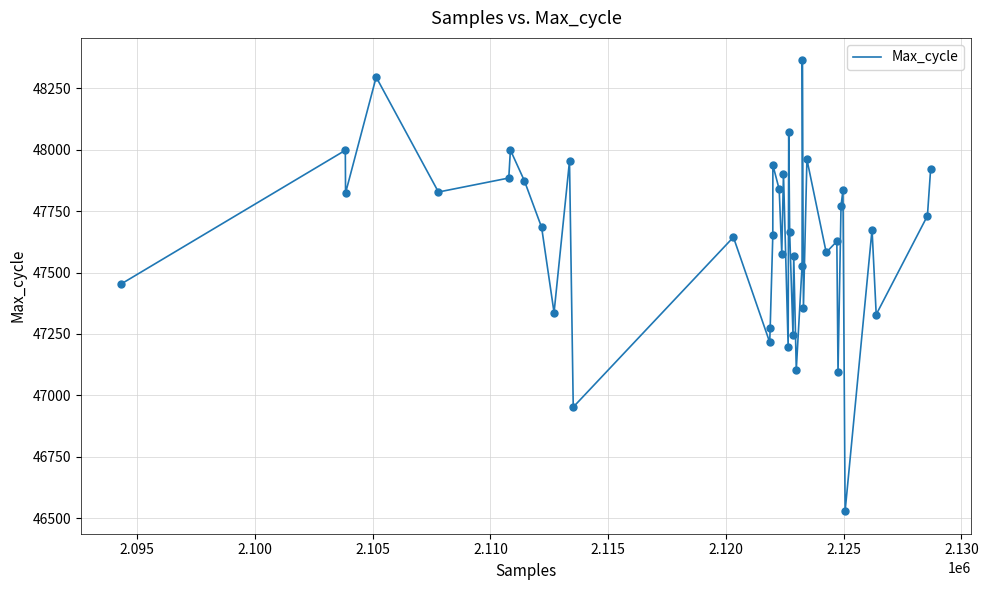

What is the minimum value shown in the chart?

46528